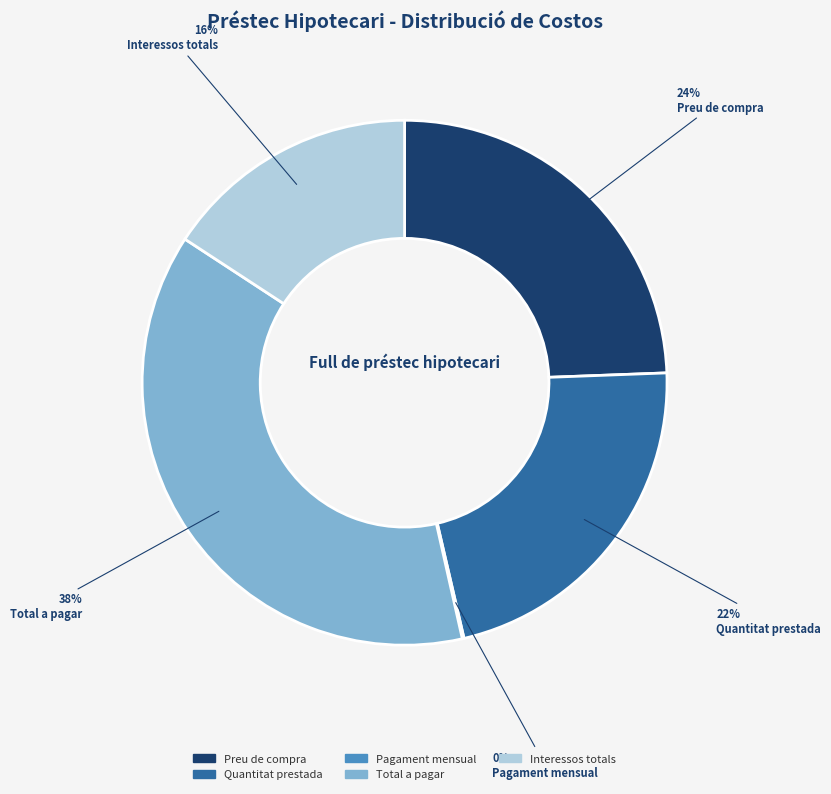

The Total a pagar slice represents 26% of the pie. True or false?

False